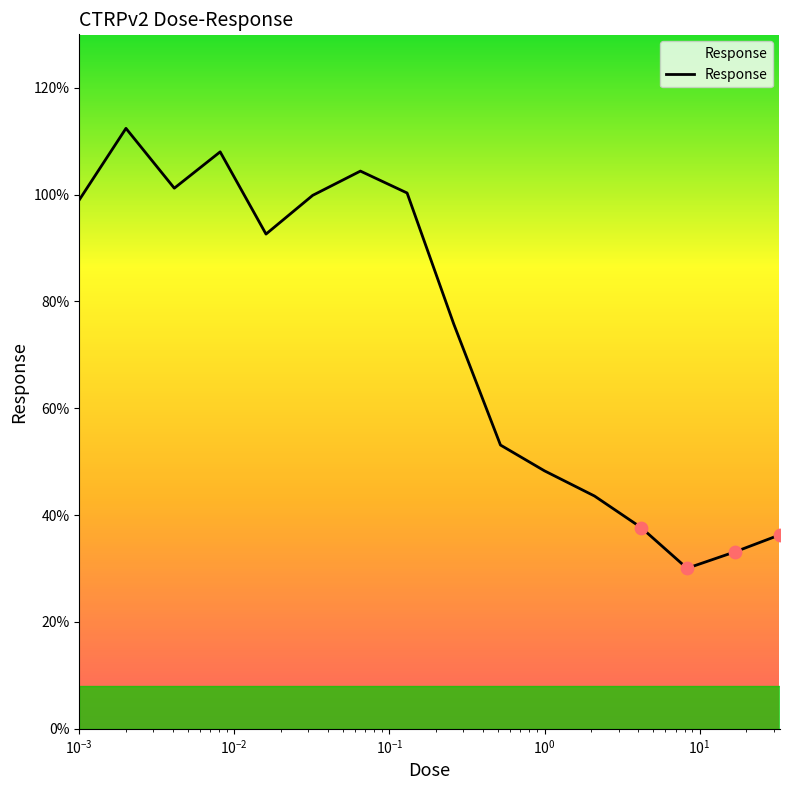

What is the maximum value shown in the chart?

112.4